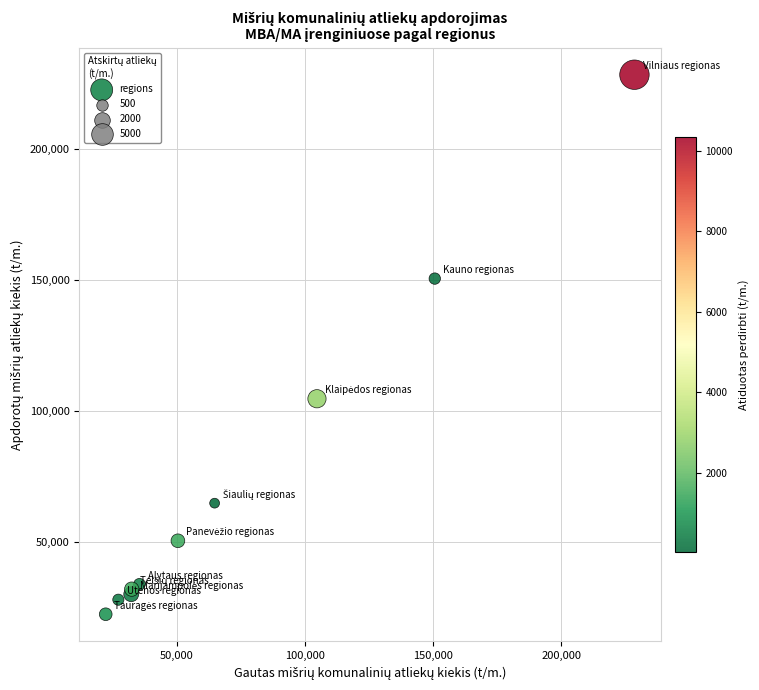

What Y value in the scatter plot is closest to 125381?

104622.6